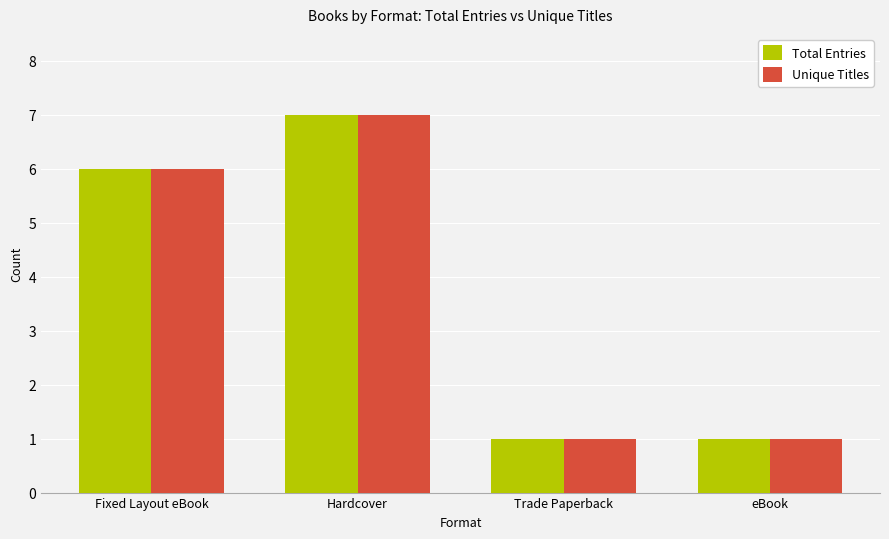

What is the value of the Unique Titles bar at the 3rd from the left?

1